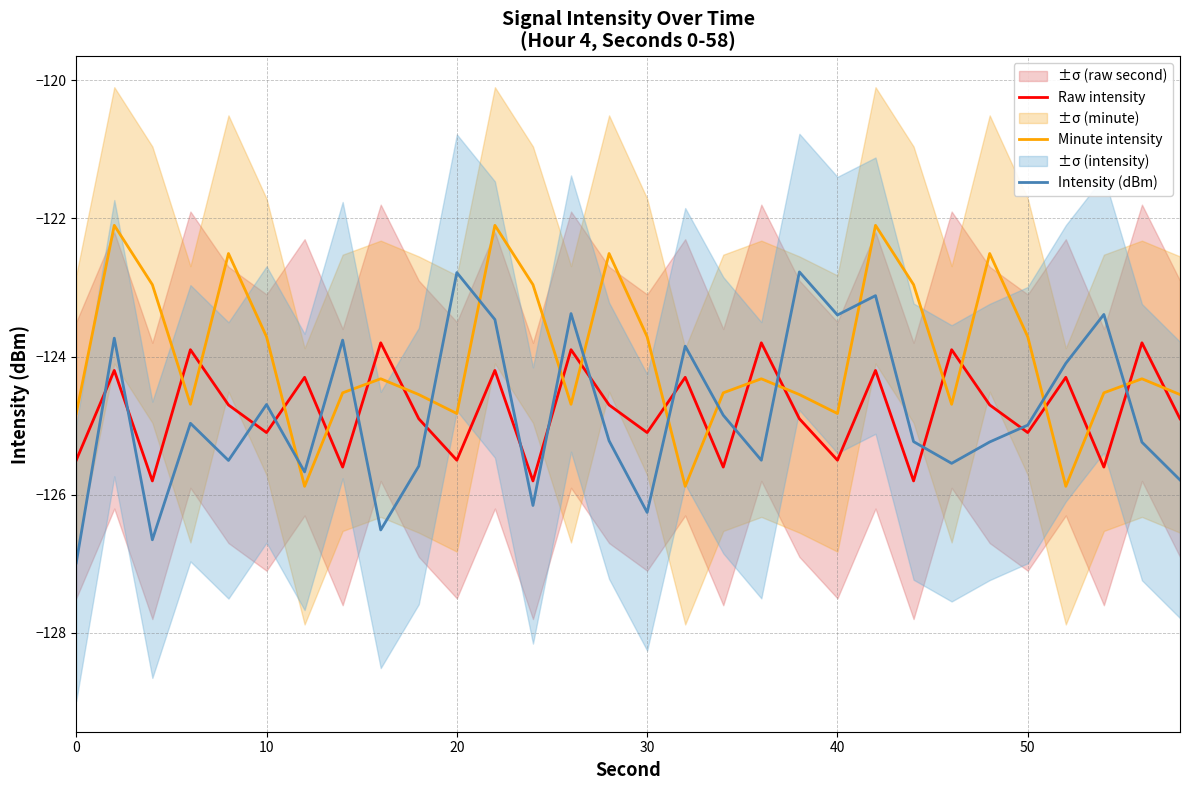

Which series has the widest spread of values?

Intensity (dBm)